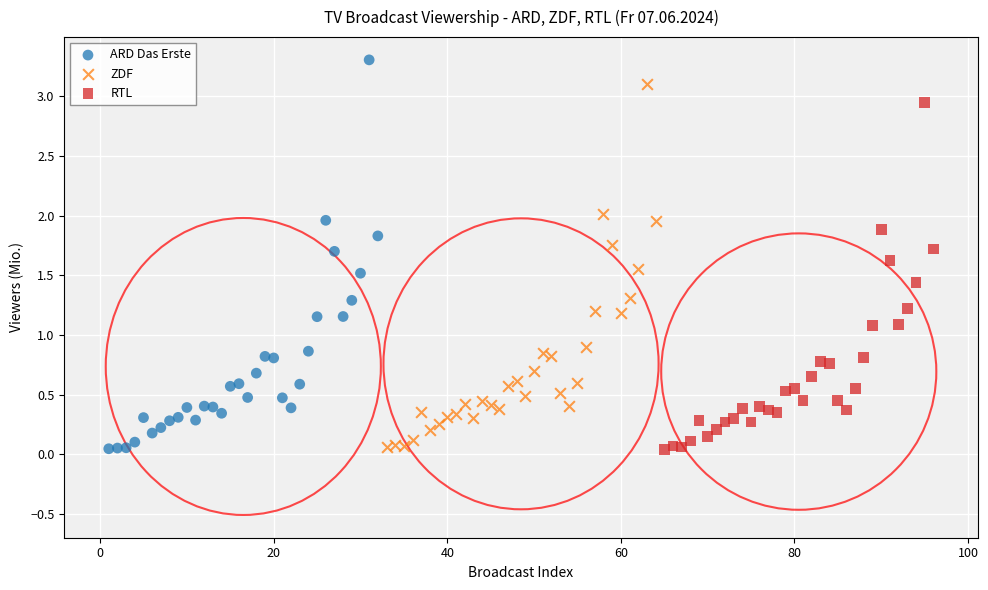

Which series has the widest spread of Y values?

ARD Das Erste